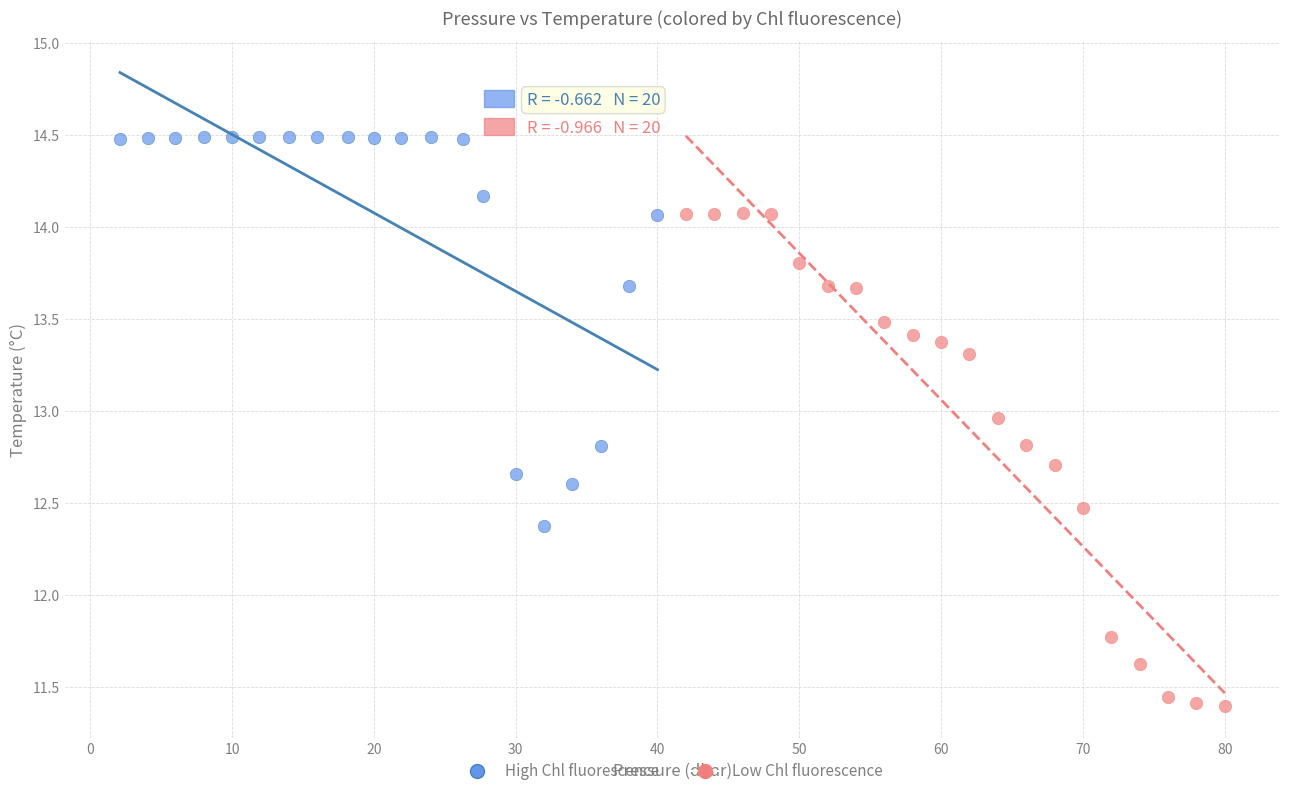

Which series reaches the maximum Y coordinate?

High Chl fluorescence